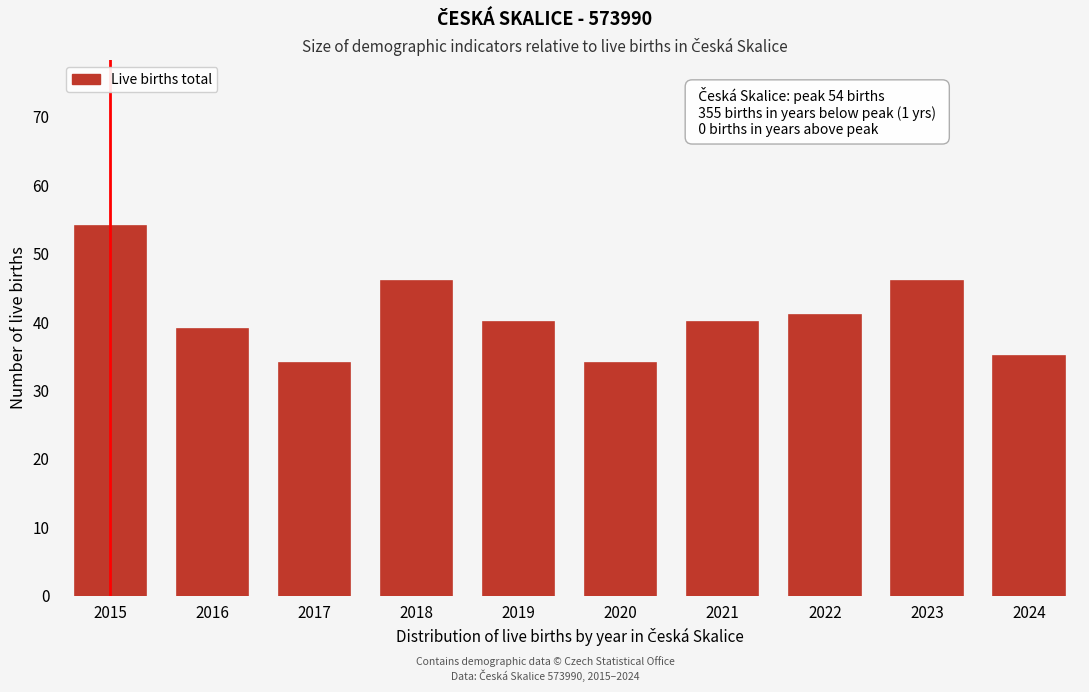

Reading left to right, extract all data points from this chart.

2015=54	2016=39	2017=34	2018=46	2019=40	2020=34	2021=40	2022=41	2023=46	2024=35